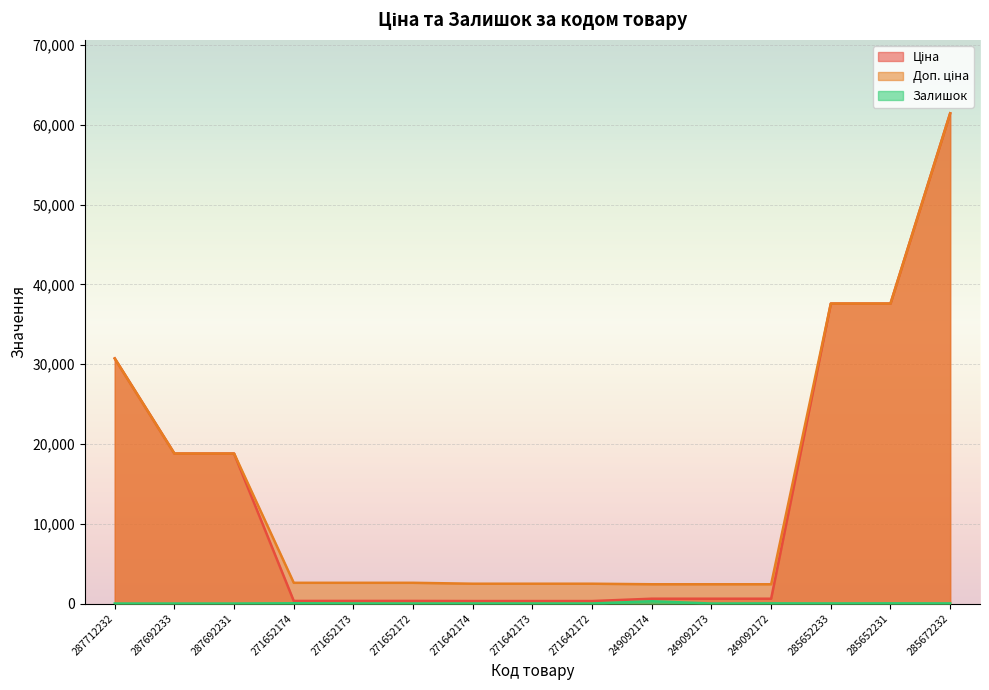

What is the sum of all Доп. ціна values?

227418.9